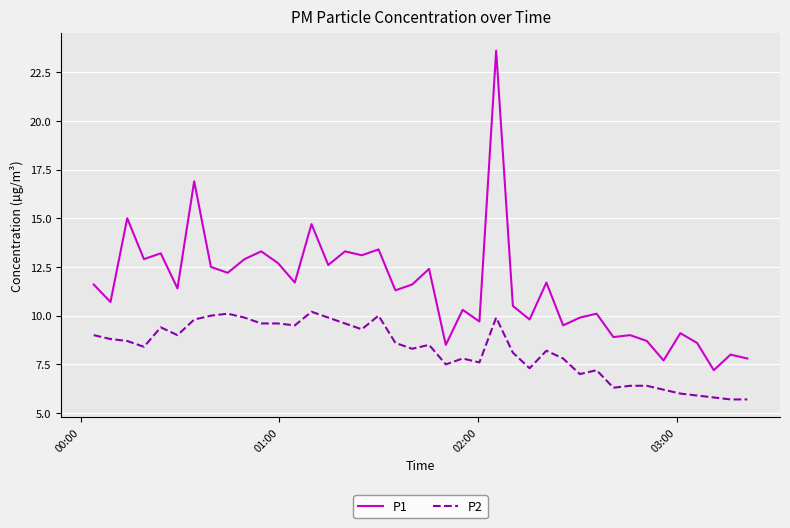

Rank the series by their maximum value, from highest to lowest.

P1, P2